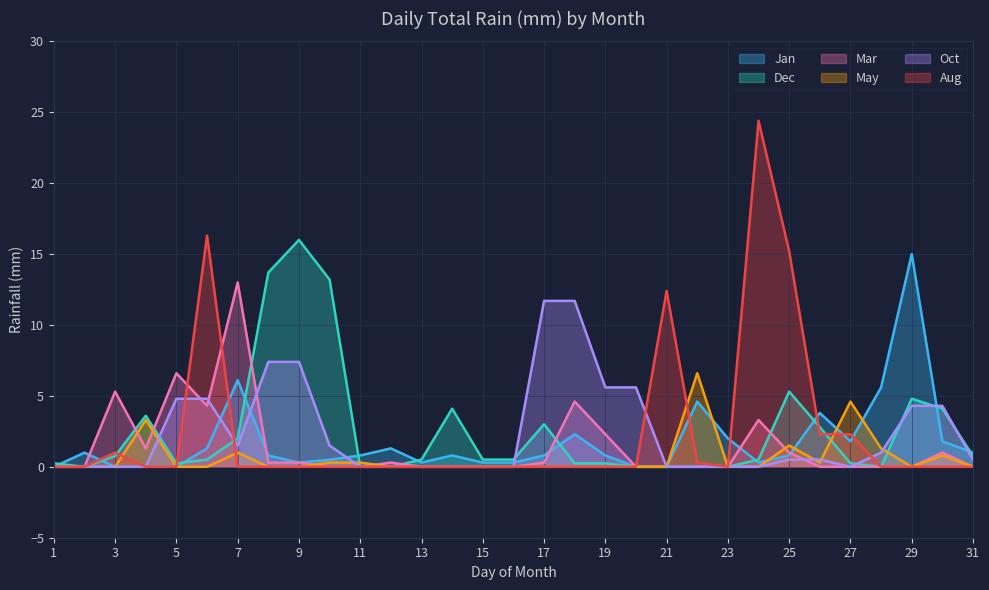

Between 1 and 9, which is larger?

9